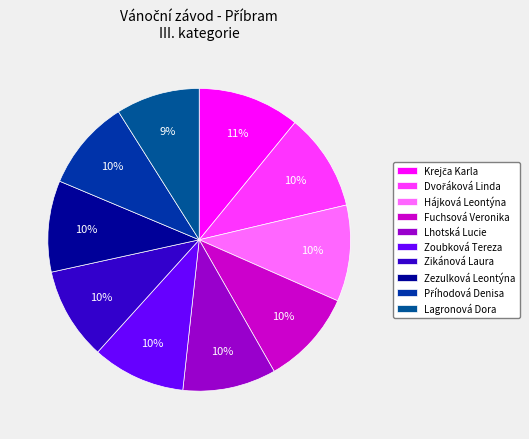

Is it true that Lagronová Dora is 9% of the pie?

True